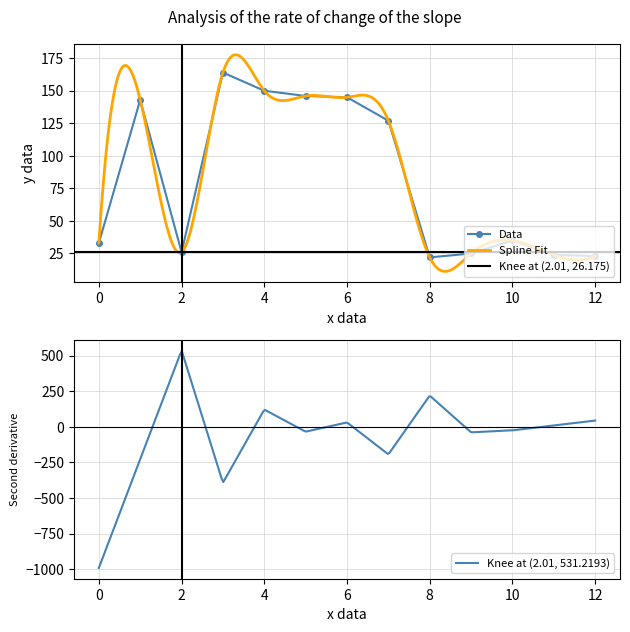

At which category does Data reach its first local valley?

2